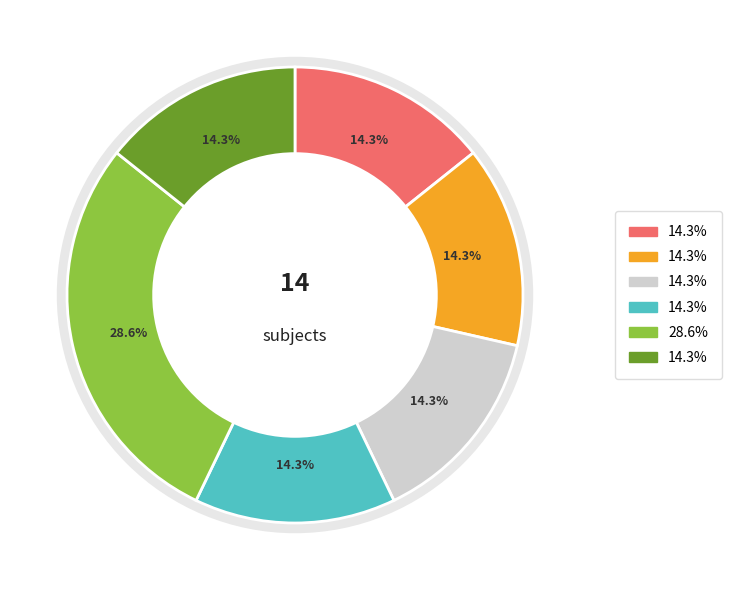

Is there a majority slice in this chart?

No